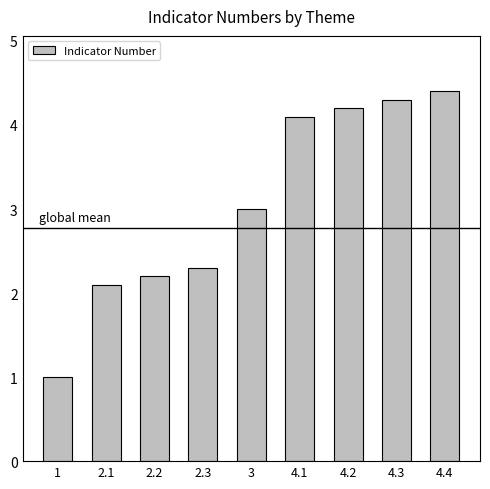

Rank the categories by value from highest to lowest.

4.4, 4.3, 4.2, 4.1, 3, 2.3, 2.2, 2.1, 1